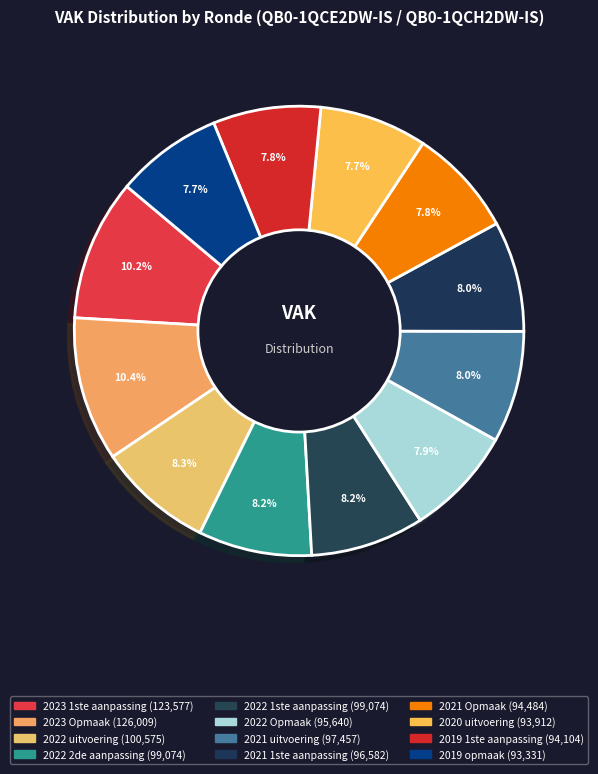

Is it true that 2019 1ste aanpassing is 8% of the pie?

True